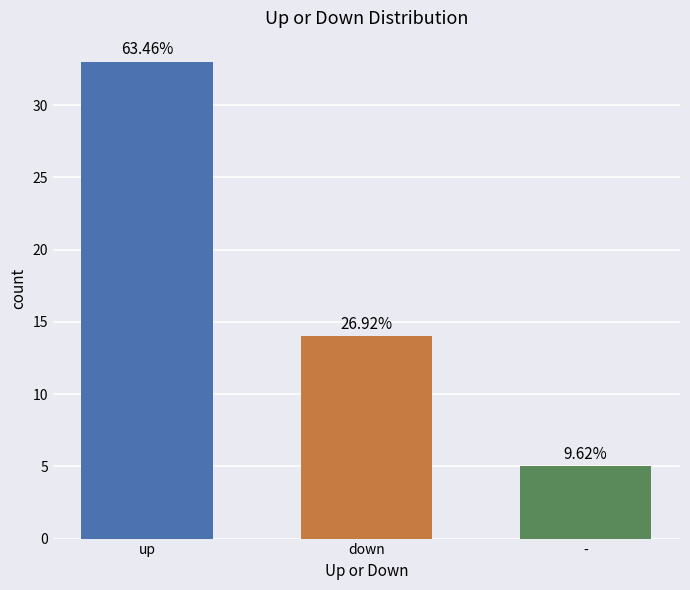

How many bars are there in total?

3